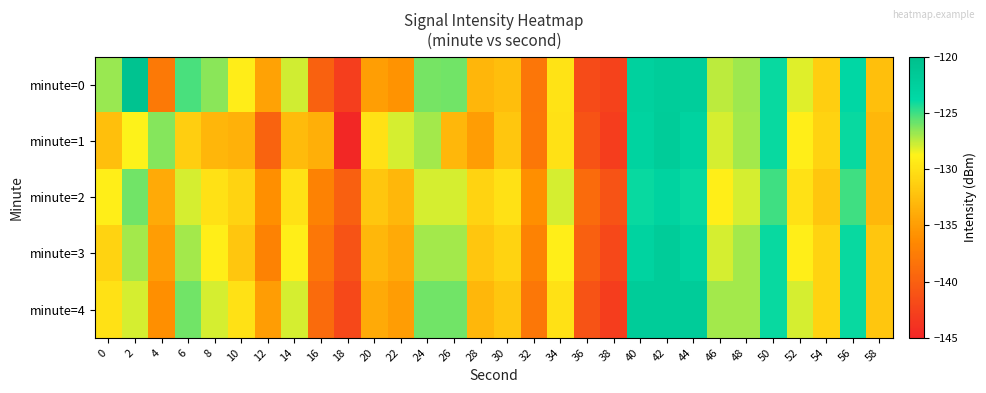

Reading left to right, list all the values displayed in this chart.

minute=0: 0=-126.8	2=-120.6	4=-137.8	6=-125.2	8=-126.5	10=-129.1	12=-134.6	14=-127.9	16=-139.9	18=-142.9	20=-134.9	22=-135.7	24=-126.1	26=-126.0	28=-133.2	30=-132.6	32=-138.1	34=-129.8	36=-141.7	38=-142.5	40=-122.8	42=-122.2	44=-122.3	46=-127.5	48=-126.8	50=-124.0	52=-128.1	54=-131.4	56=-123.7	58=-132.4
minute=1: 0=-132.4	2=-128.7	4=-126.4	6=-131.3	8=-133.1	10=-133.5	12=-139.6	14=-132.7	16=-133.6	18=-144.9	20=-130.0	22=-128.0	24=-127.0	26=-133.0	28=-135.0	30=-132.0	32=-138.0	34=-130.0	36=-141.0	38=-143.0	40=-123.0	42=-122.0	44=-123.0	46=-128.0	48=-127.0	50=-124.0	52=-129.0	54=-131.0	56=-124.0	58=-133.0
minute=2: 0=-129.0	2=-126.0	4=-134.0	6=-128.0	8=-130.0	10=-131.0	12=-136.0	14=-130.0	16=-137.0	18=-140.0	20=-132.0	22=-133.0	24=-128.0	26=-128.0	28=-131.0	30=-130.0	32=-136.0	34=-128.0	36=-139.0	38=-141.0	40=-124.0	42=-123.0	44=-124.0	46=-129.0	48=-128.0	50=-125.0	52=-130.0	54=-132.0	56=-125.0	58=-133.0
minute=3: 0=-131.0	2=-127.0	4=-135.0	6=-127.0	8=-129.0	10=-132.0	12=-137.0	14=-129.0	16=-138.0	18=-141.0	20=-133.0	22=-134.0	24=-127.0	26=-127.0	28=-132.0	30=-131.0	32=-137.0	34=-129.0	36=-140.0	38=-142.0	40=-123.0	42=-122.0	44=-123.0	46=-128.0	48=-127.0	50=-124.0	52=-129.0	54=-131.0	56=-124.0	58=-132.0
minute=4: 0=-130.0	2=-128.0	4=-136.0	6=-126.0	8=-128.0	10=-130.0	12=-135.0	14=-128.0	16=-139.0	18=-142.0	20=-134.0	22=-135.0	24=-126.0	26=-126.0	28=-133.0	30=-132.0	32=-138.0	34=-130.0	36=-141.0	38=-143.0	40=-122.0	42=-122.0	44=-122.0	46=-127.0	48=-127.0	50=-124.0	52=-128.0	54=-131.0	56=-124.0	58=-132.0